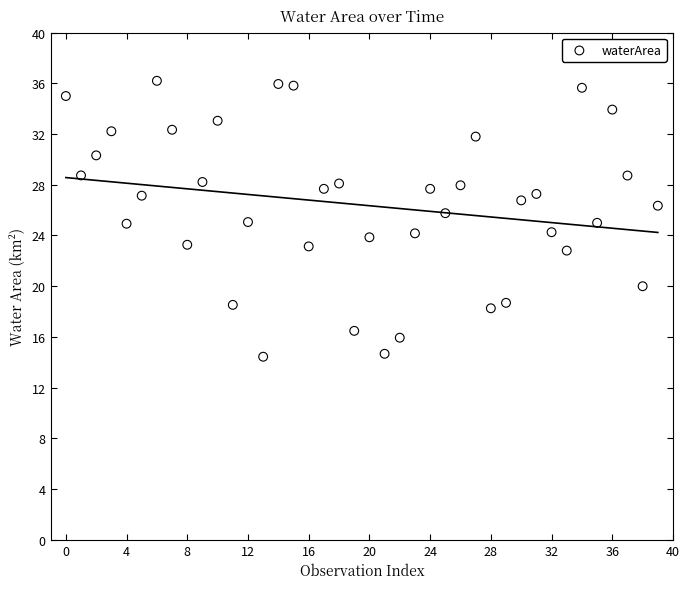

What is the range of Y values (max minus min)?

21.8